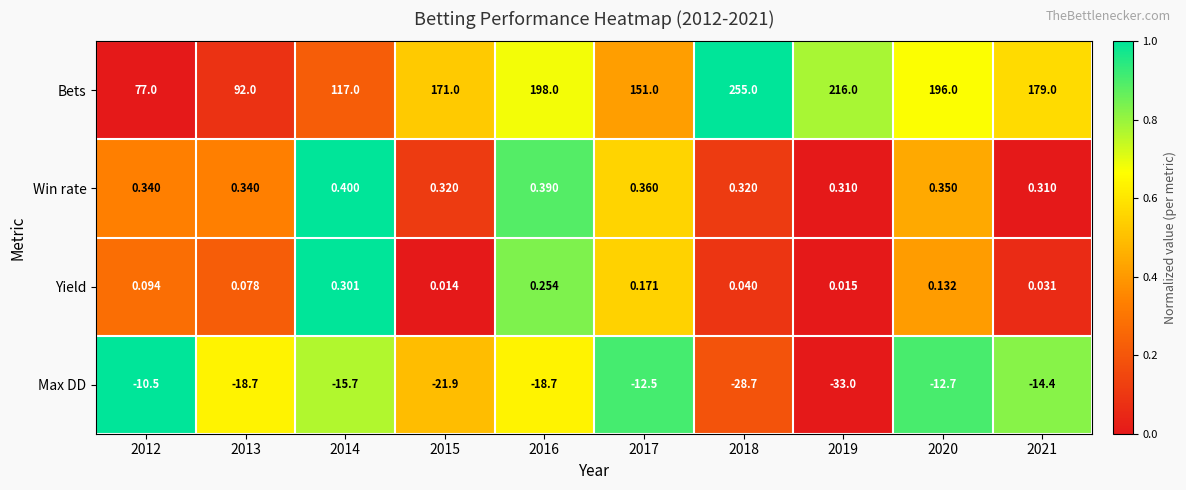

What is the difference between the highest and lowest values at 2017?

163.5